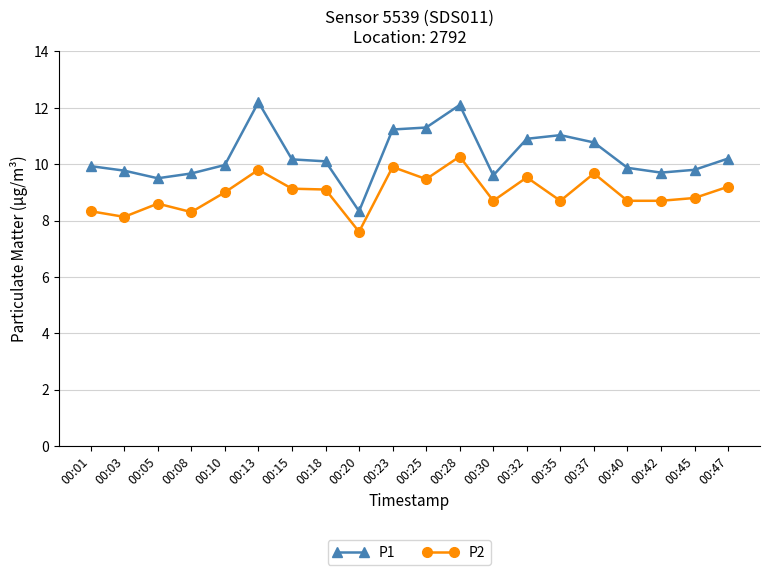

True or false: P2 and P1 cross at least once.

False